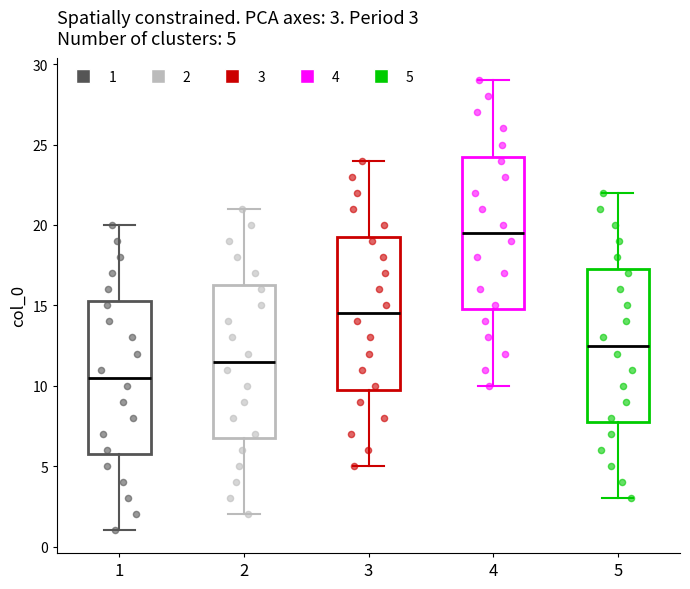

Which box's median line is the lowest?

1